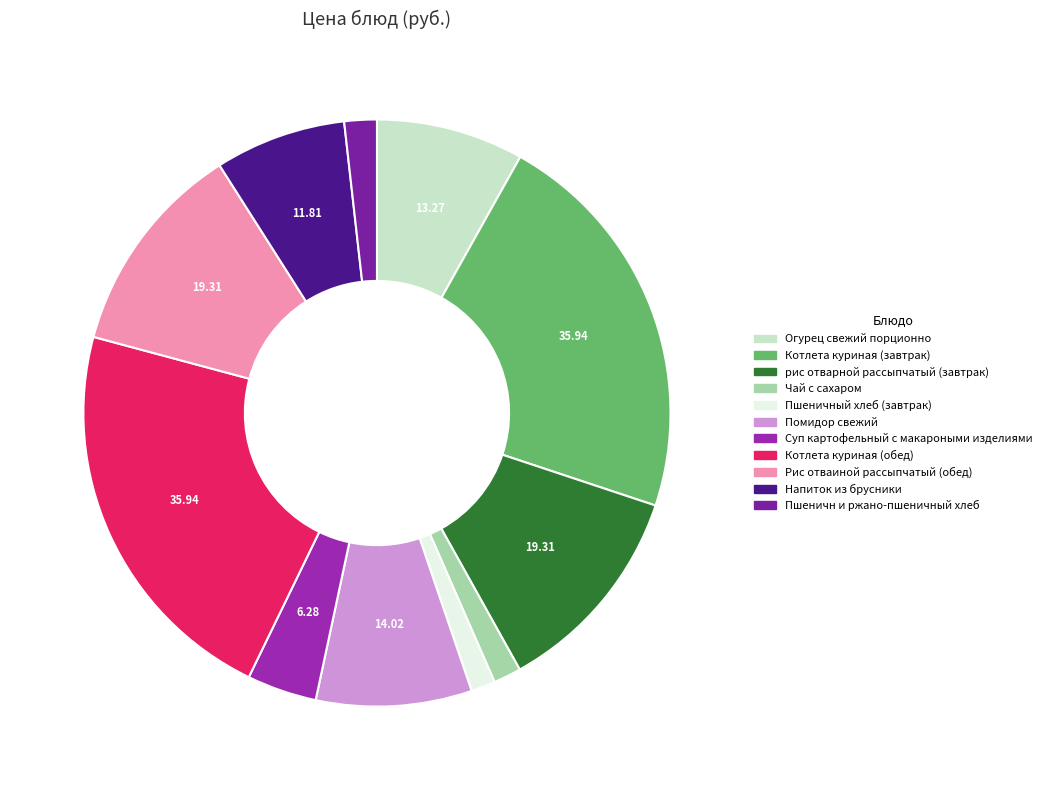

The Напиток из брусники slice represents 1% of the pie. True or false?

False